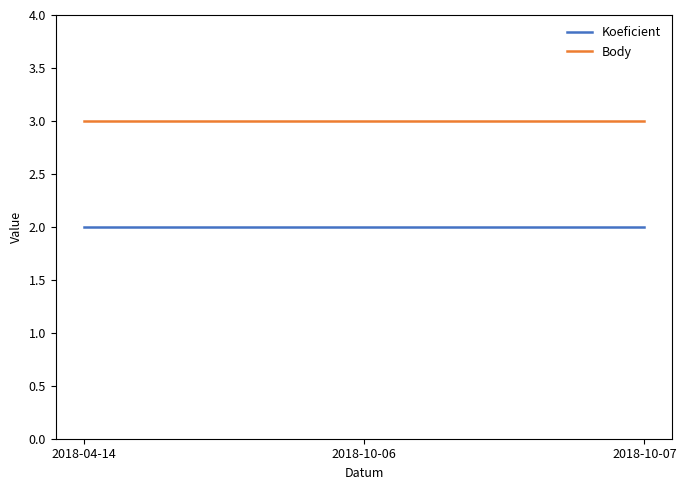

The value of Koeficient at 2018-04-14 is 2. True or false?

True